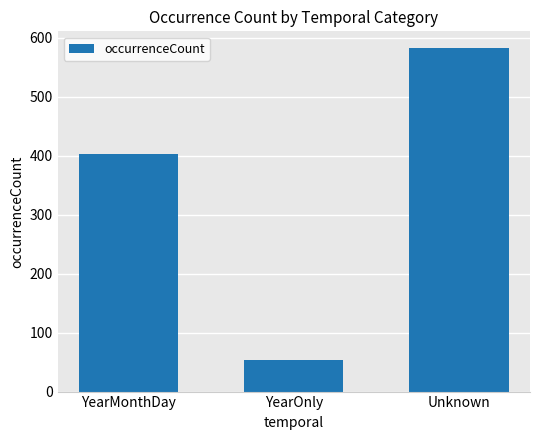

What is the sum of all values?

1039